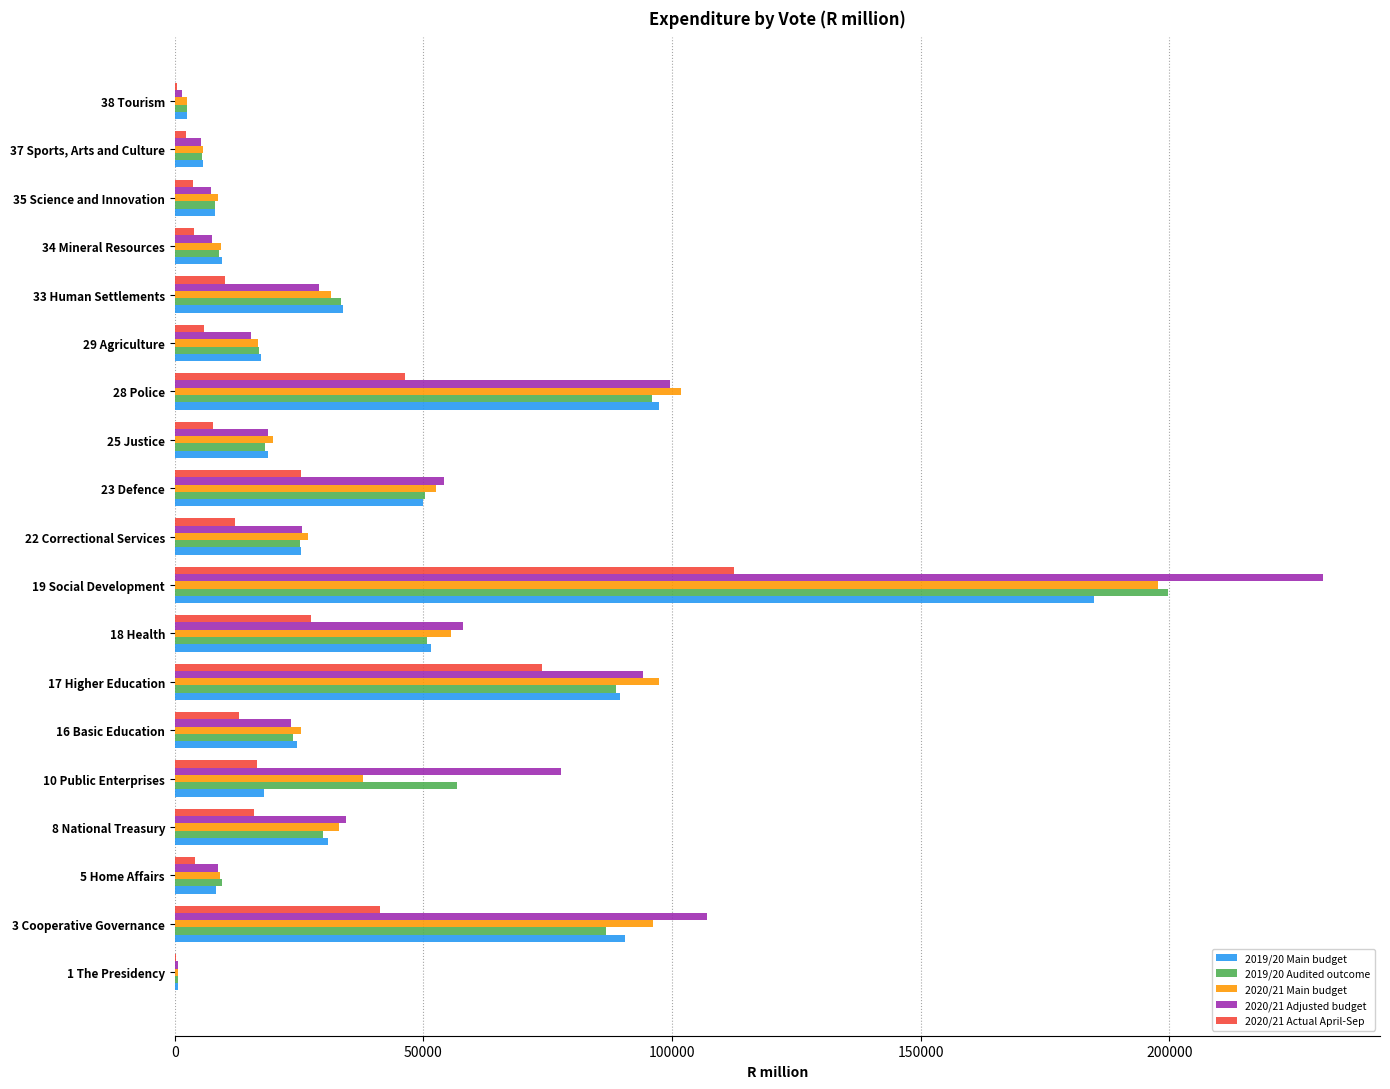

Which series has the largest total across all categories?

2020/21 Adjusted budget